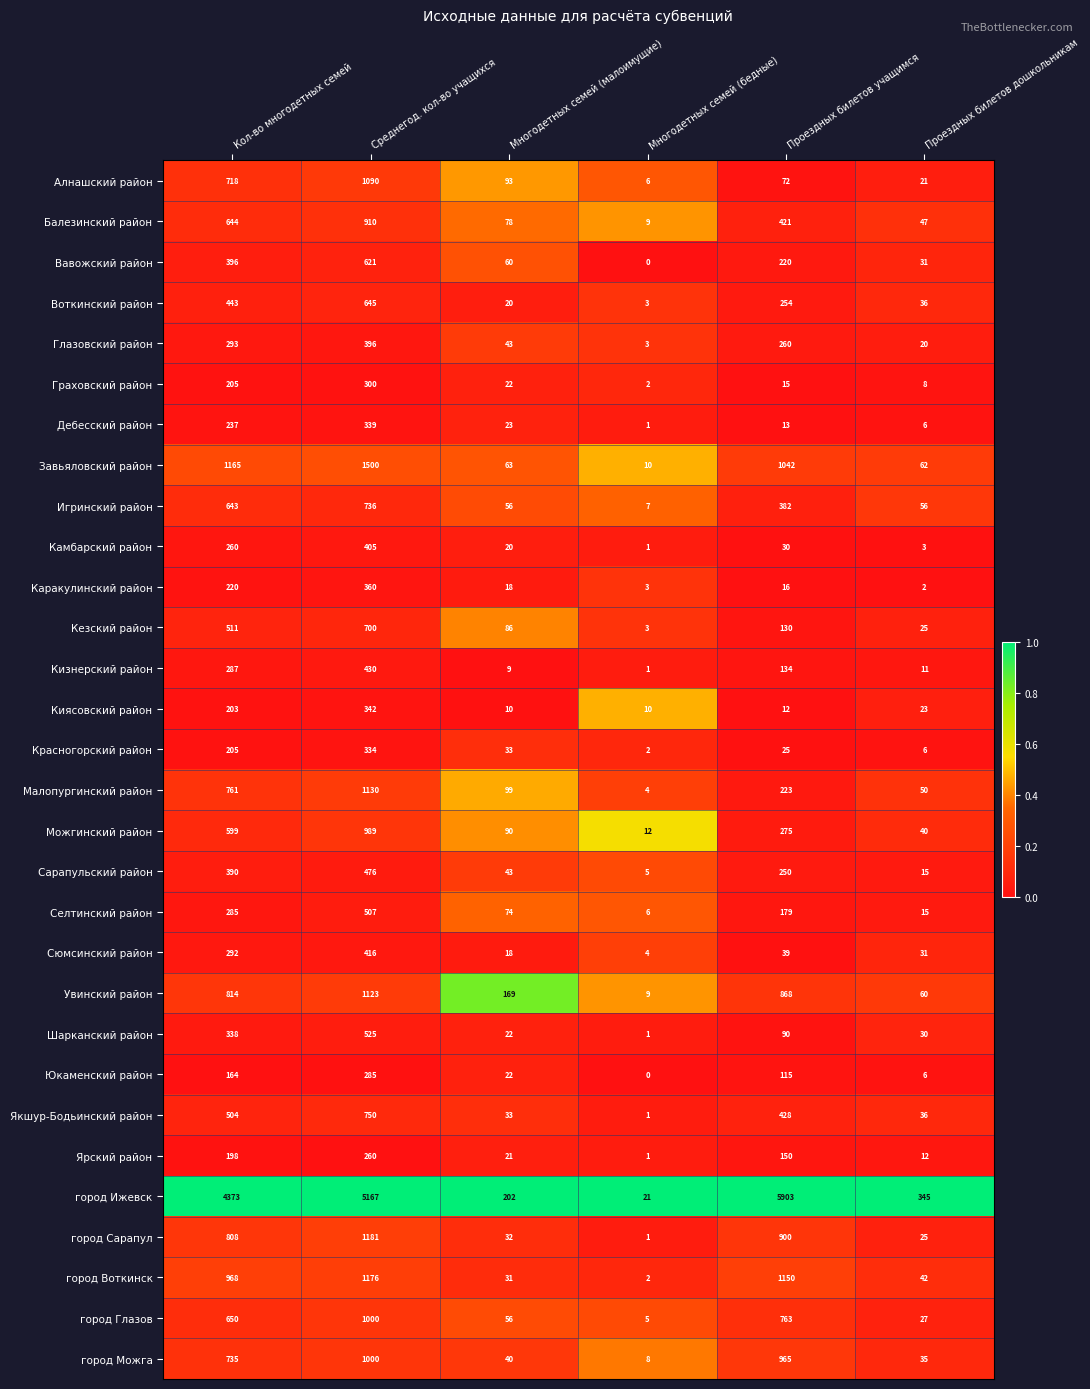

What is the spread (max minus min) of values at Проездных билетов учащимся?

5891